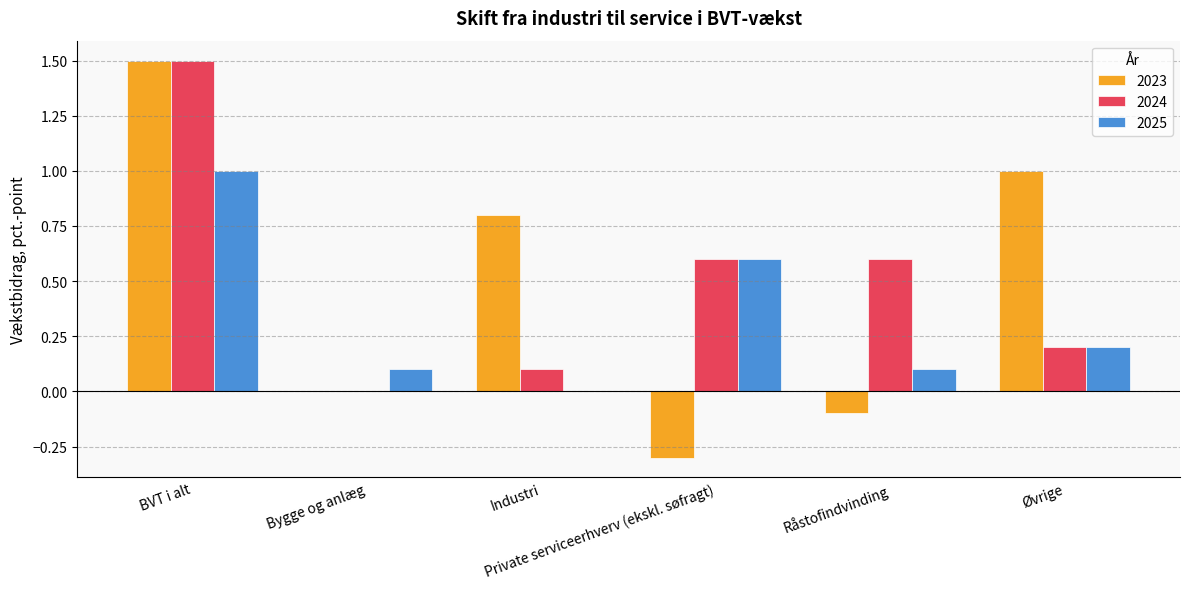

What is the greatest value displayed?

1.5